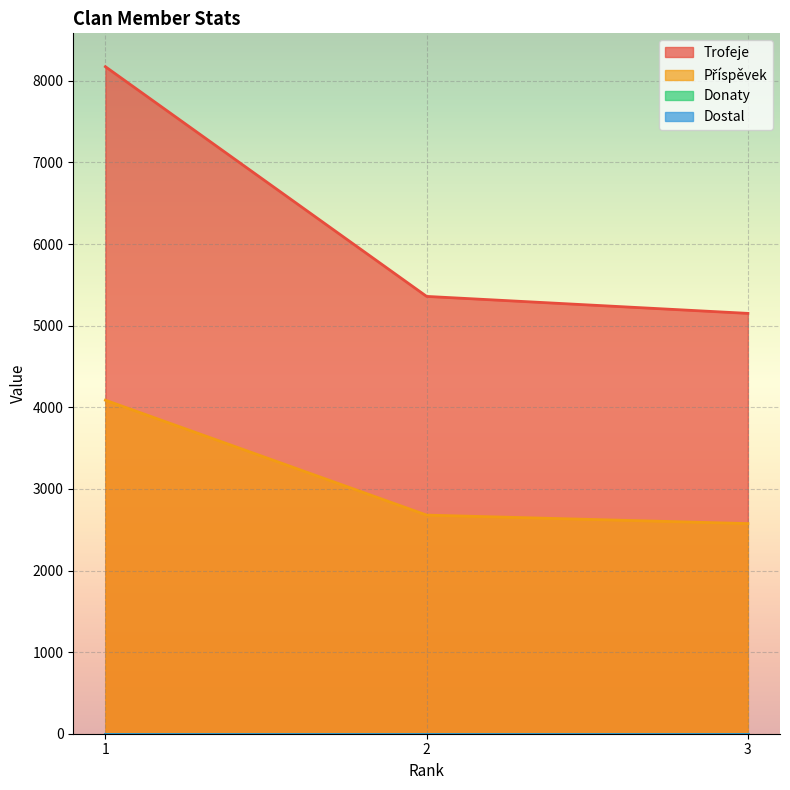

The value of Trofeje at 2 is 5359. True or false?

True